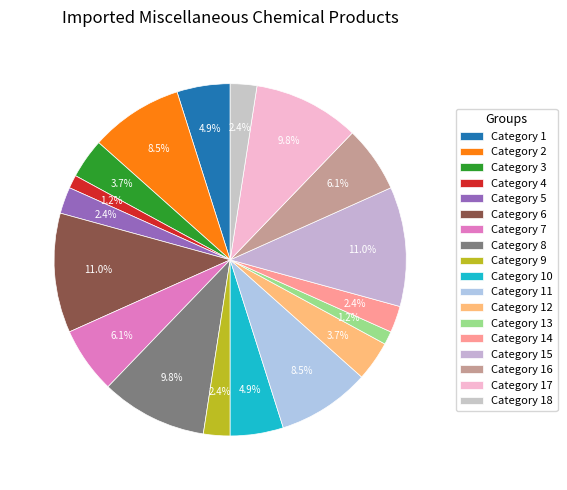

Count the number of slices in the pie.

18